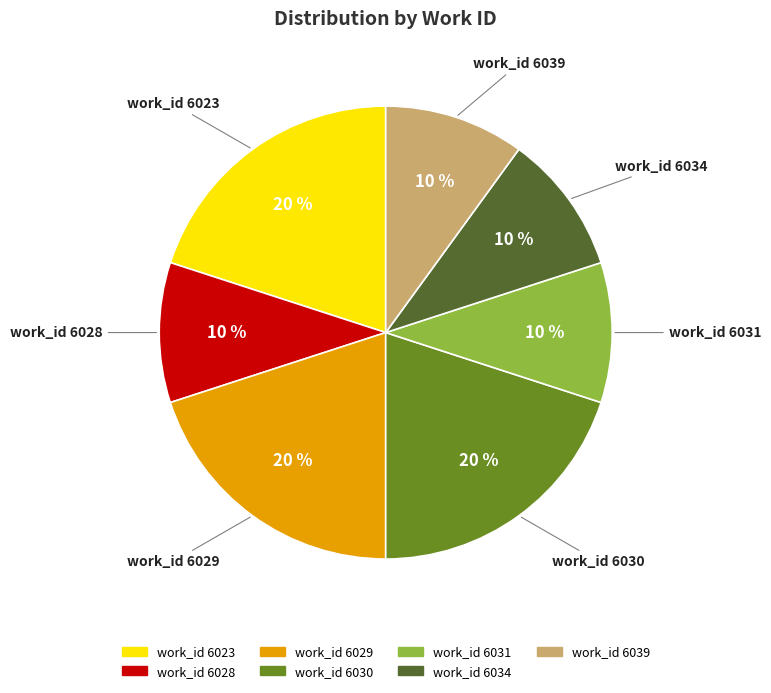

To the nearest percent, what is the average slice percentage?

14%